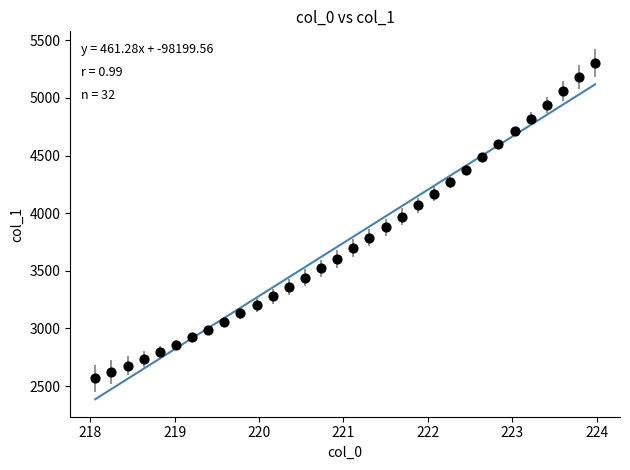

What is the range of Y values (max minus min)?

2738.5